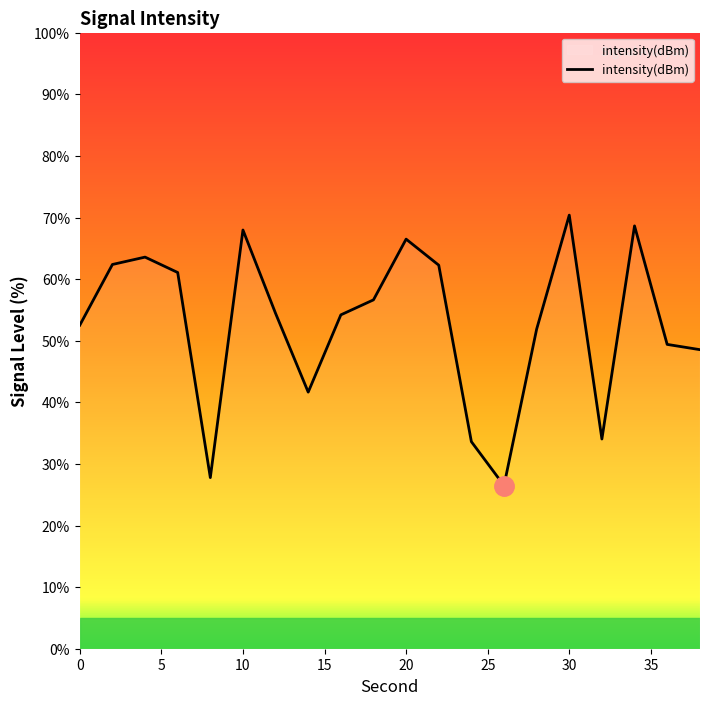

What is the maximum value shown in the chart?

70.4